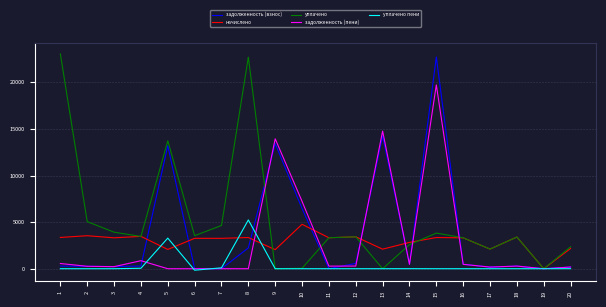

Which series changed the most between 8 and 13?

уплачено